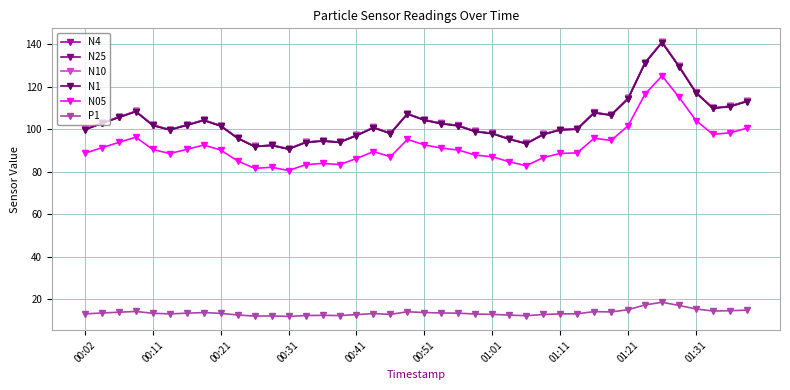

True or false: N10 has more than 2 points higher than both neighbors.

True